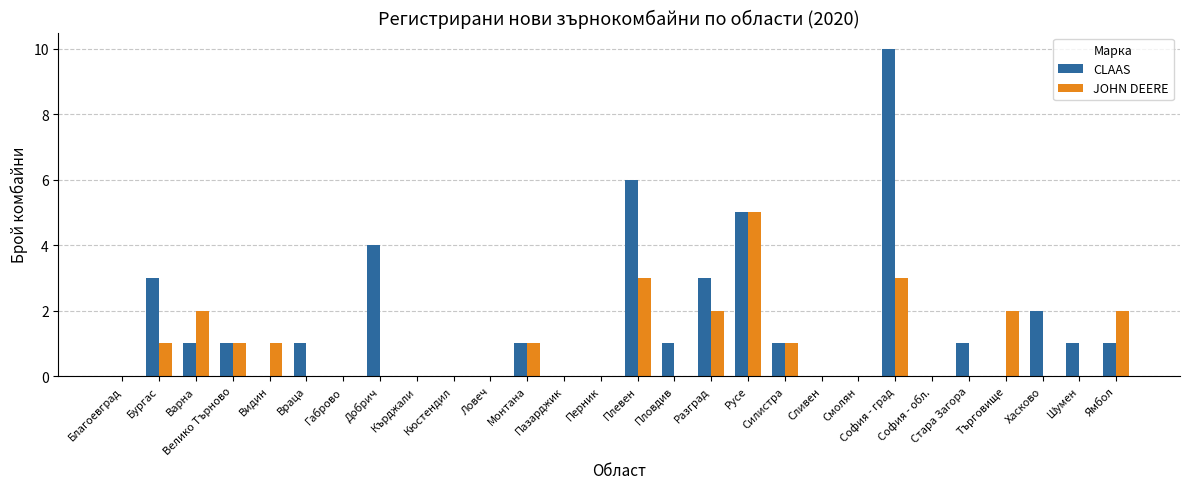

Reading right to left, list all the values displayed in this chart.

CLAAS: Ямбол=1	Шумен=1	Хасково=2	Търговище=0	Стара Загора=1	София - обл.=0	София - град=10	Смолян=0	Сливен=0	Силистра=1	Русе=5	Разград=3	Пловдив=1	Плевен=6	Перник=0	Пазарджик=0	Монтана=1	Ловеч=0	Кюстендил=0	Кърджали=0	Добрич=4	Габрово=0	Враца=1	Видин=0	Велико Търново=1	Варна=1	Бургас=3	Благоевград=0
JOHN DEERE: Ямбол=2	Шумен=0	Хасково=0	Търговище=2	Стара Загора=0	София - обл.=0	София - град=3	Смолян=0	Сливен=0	Силистра=1	Русе=5	Разград=2	Пловдив=0	Плевен=3	Перник=0	Пазарджик=0	Монтана=1	Ловеч=0	Кюстендил=0	Кърджали=0	Добрич=0	Габрово=0	Враца=0	Видин=1	Велико Търново=1	Варна=2	Бургас=1	Благоевград=0